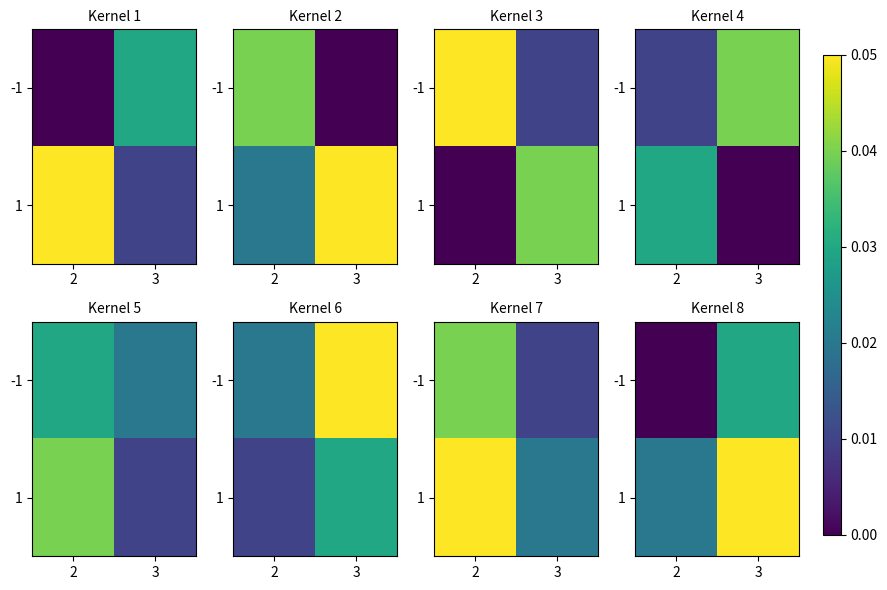

Is the value of -1 at 3 greater than the value of 1 at 3?

No